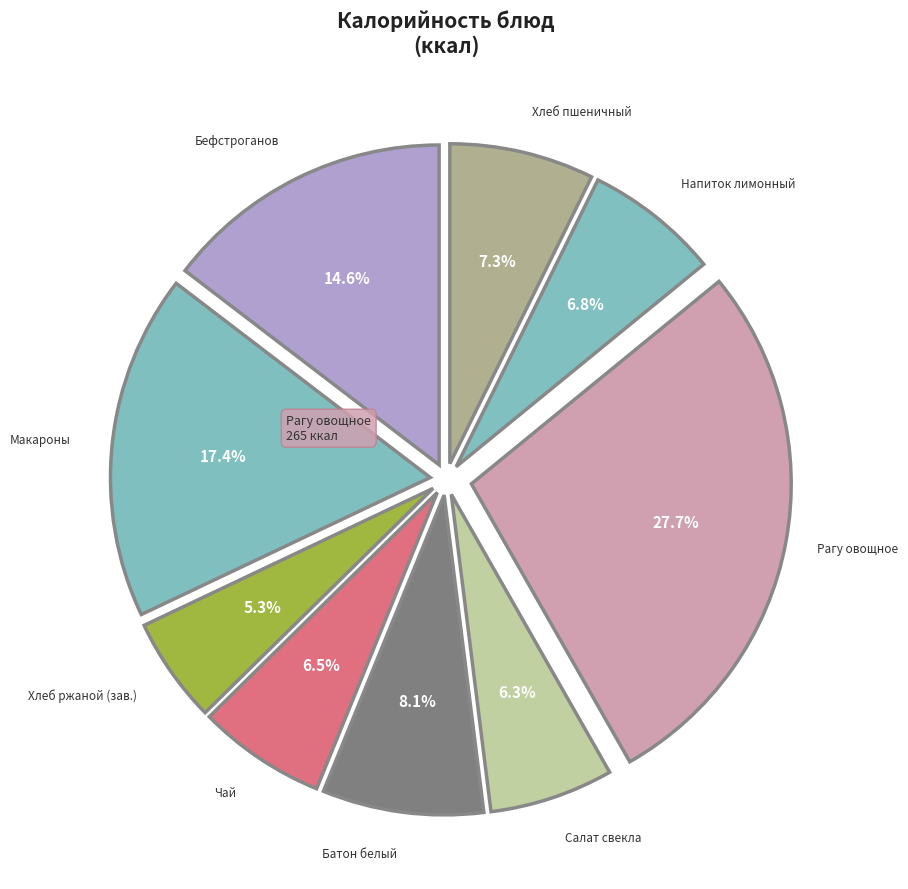

Count the number of slices in the pie.

9